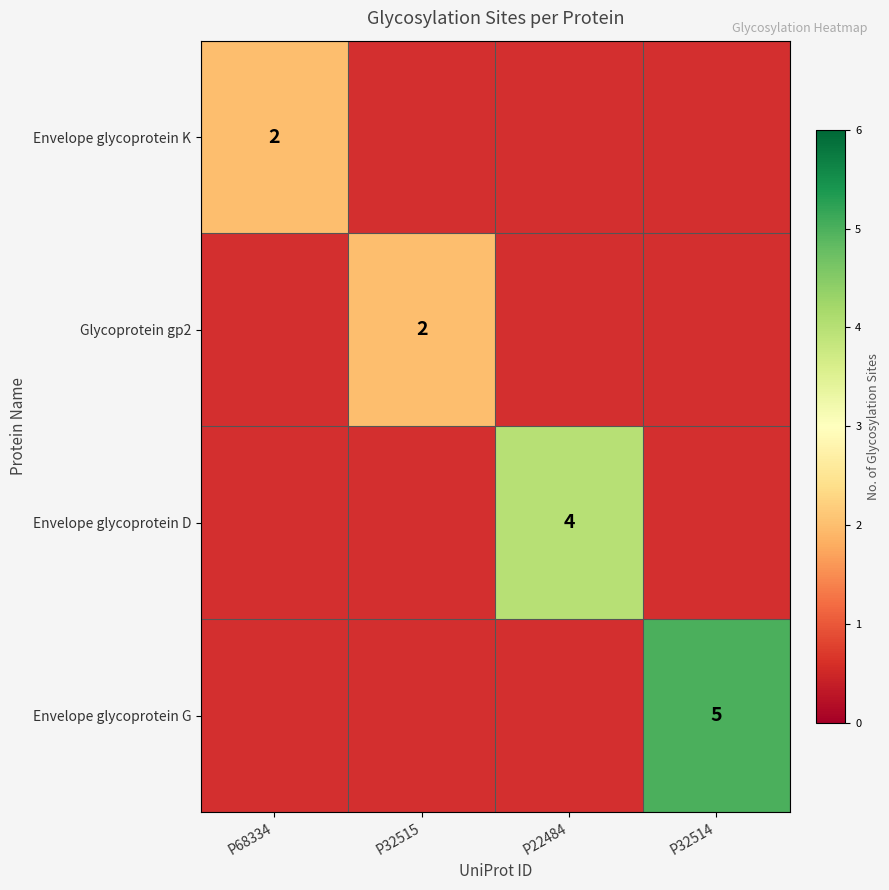

Is it true that Envelope glycoprotein D equals 4 at P22484?

True